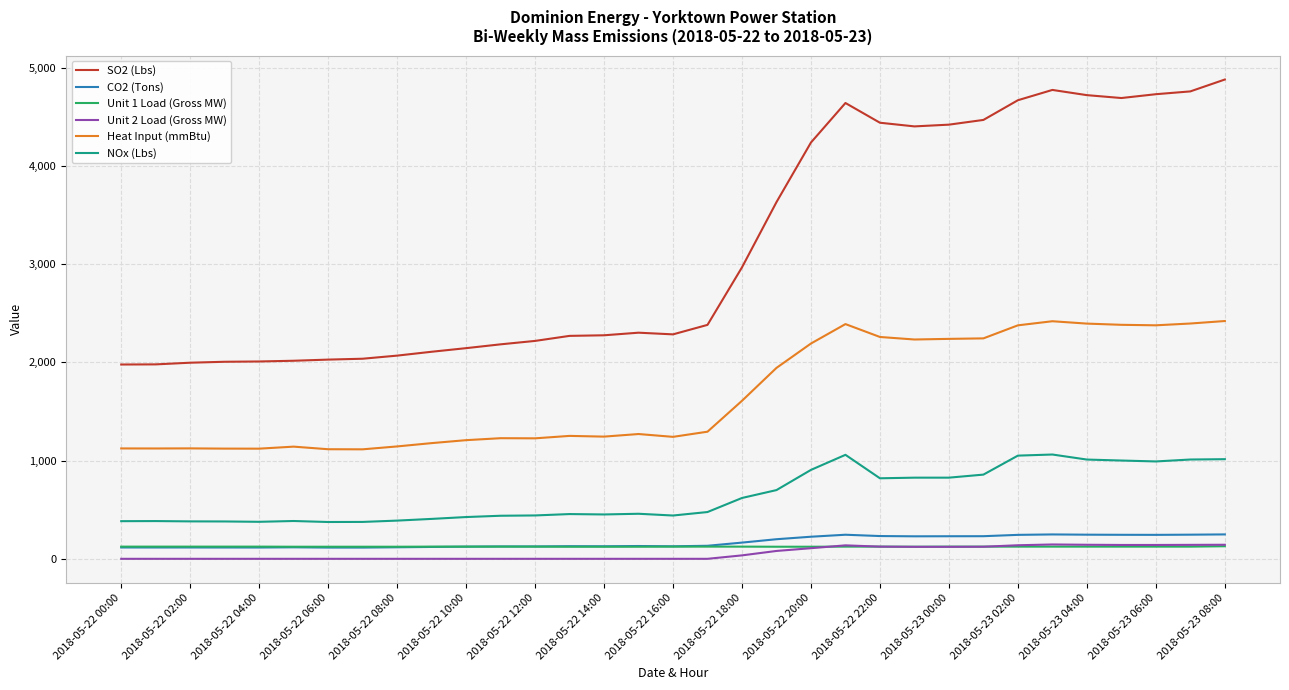

True or false: Unit 2 Load (Gross MW) has more than 1 points higher than both neighbors.

True